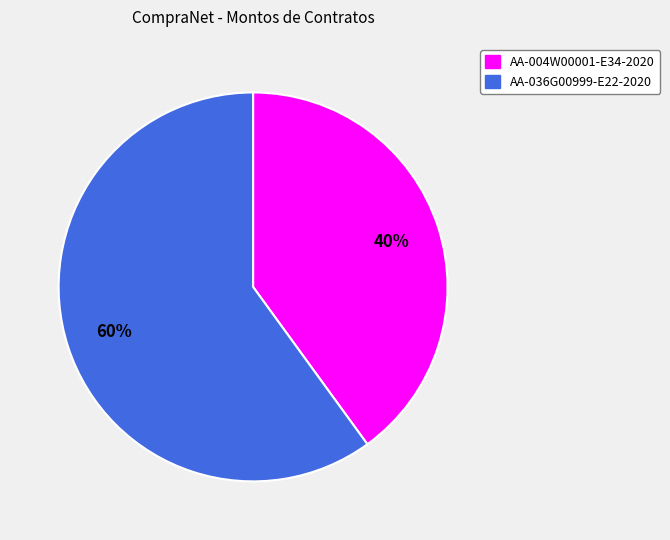

Rank the categories by value from highest to lowest.

AA-036G00999-E22-2020, AA-004W00001-E34-2020